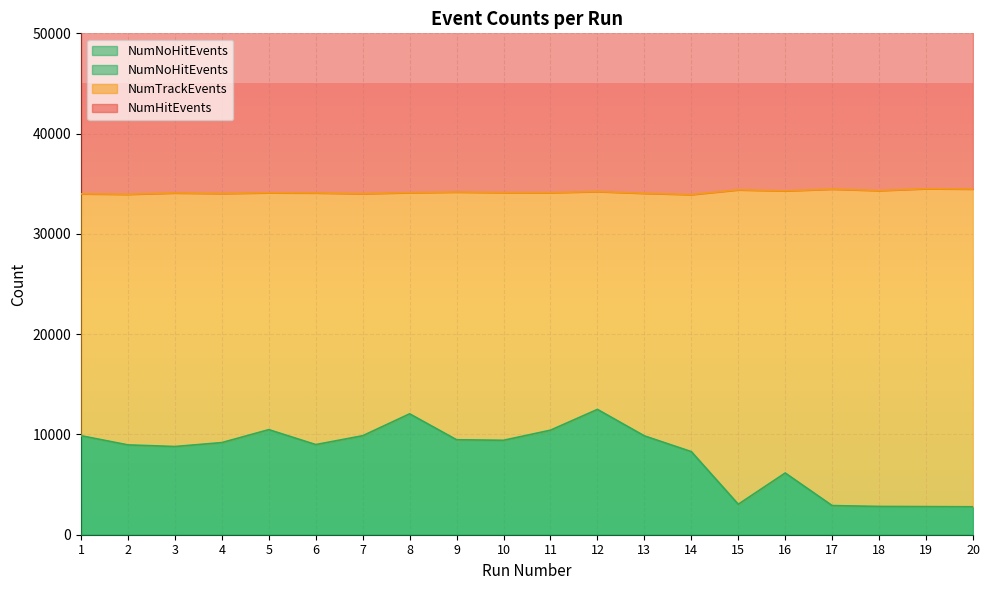

True or false: NumHitEvents and NumTrackEvents intersect in this chart.

False